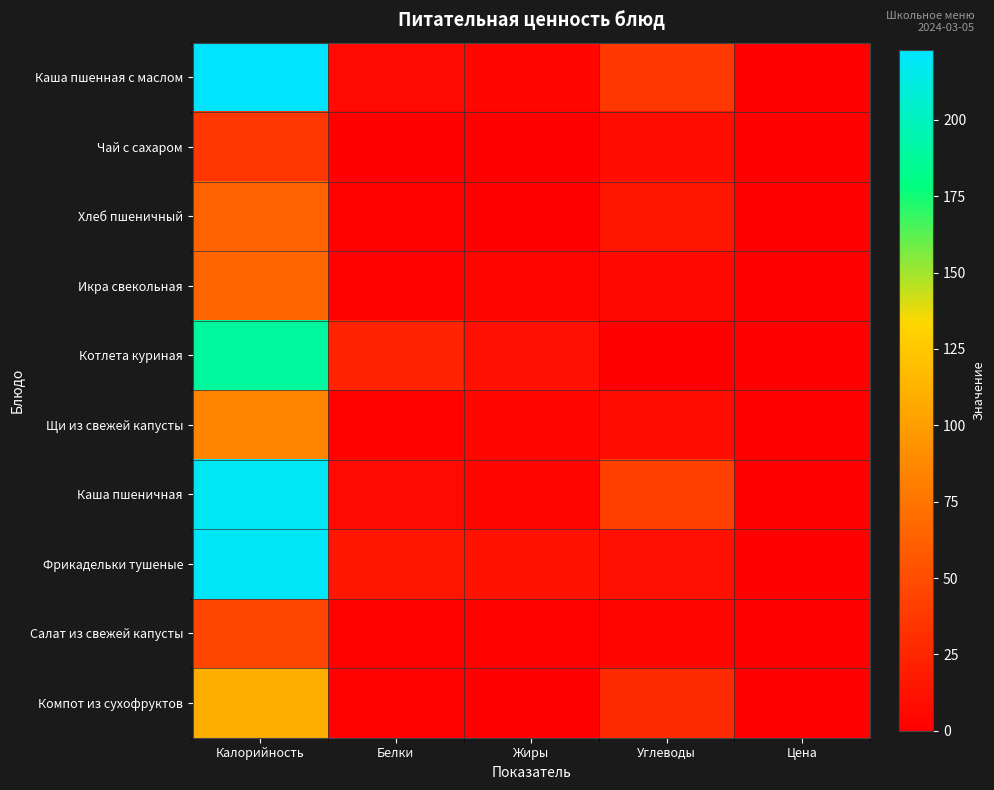

How many data points does each series have?

5